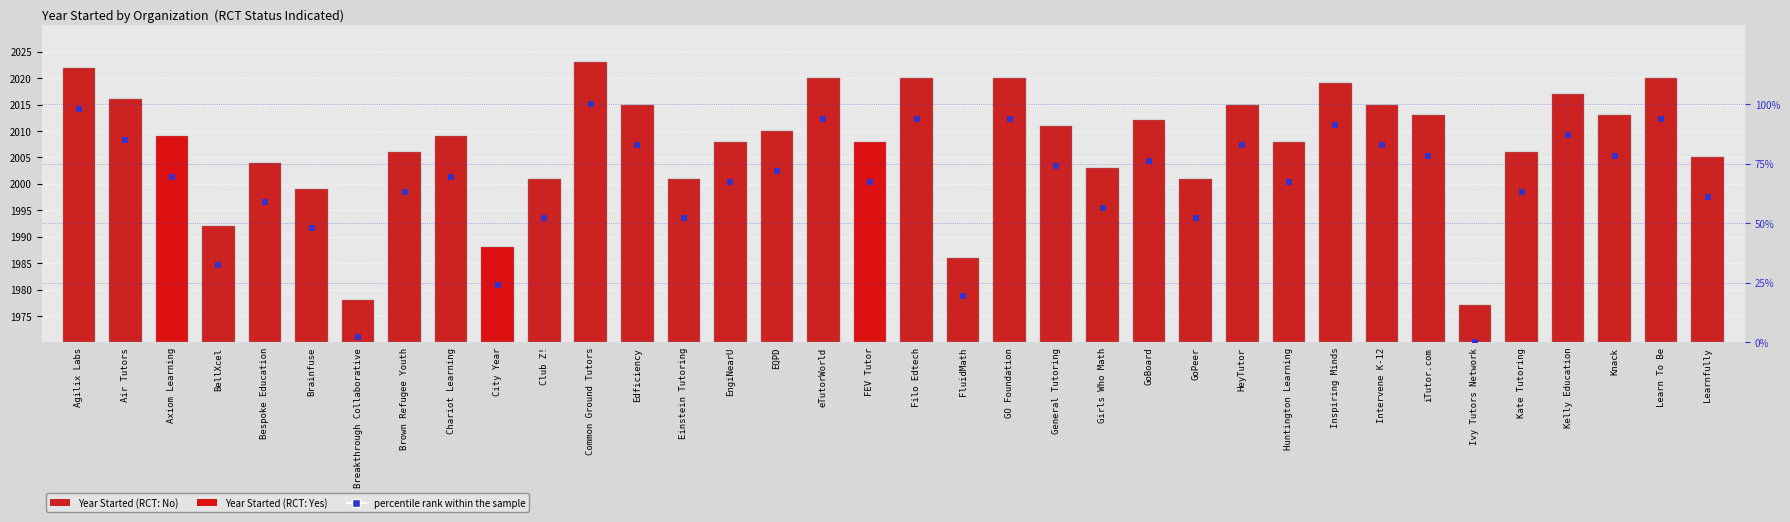

Between Edficiency and Agilix Labs, which is larger?

Agilix Labs